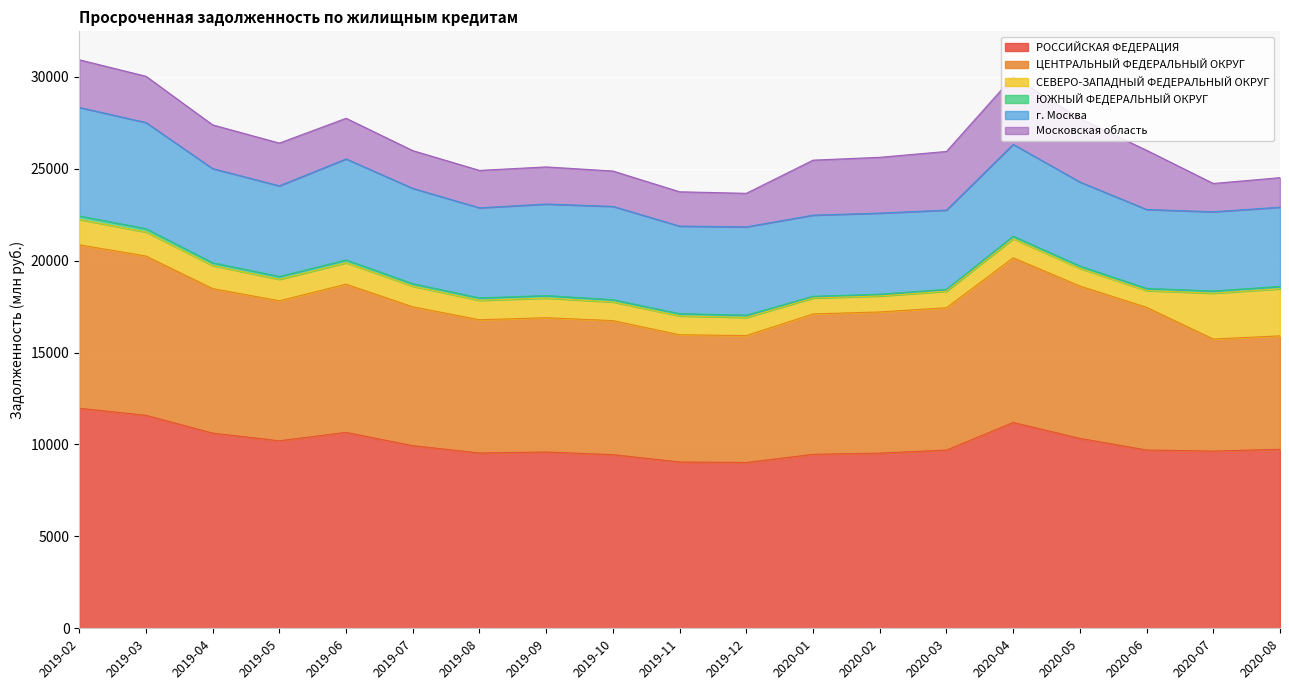

What is the sum of all СЕВЕРО-ЗАПАДНЫЙ ФЕДЕРАЛЬНЫЙ ОКРУГ values?

23144